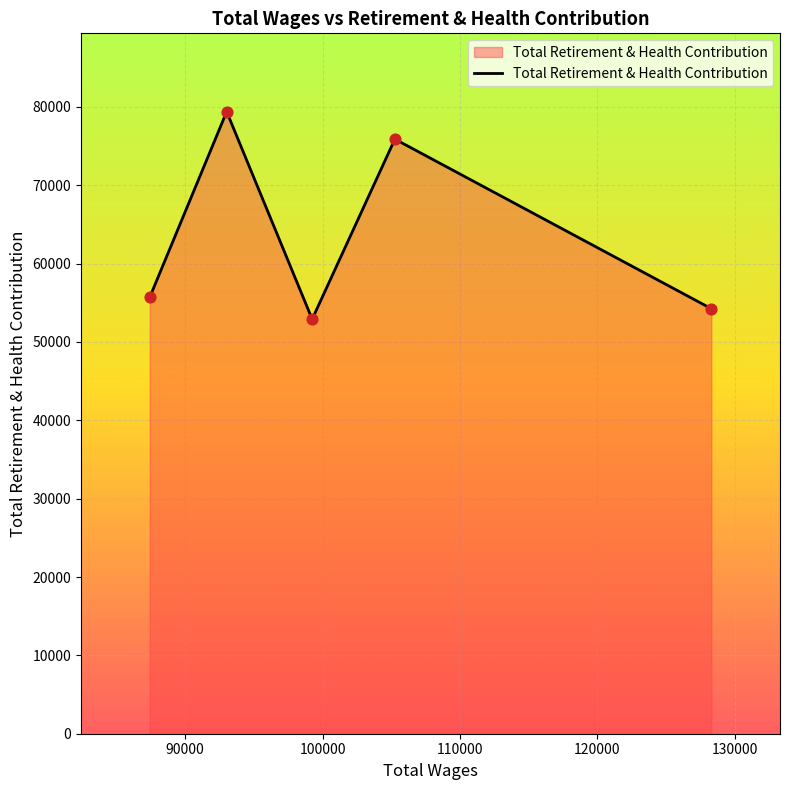

How many interior local valleys (lower than both neighbors) does the data have?

1